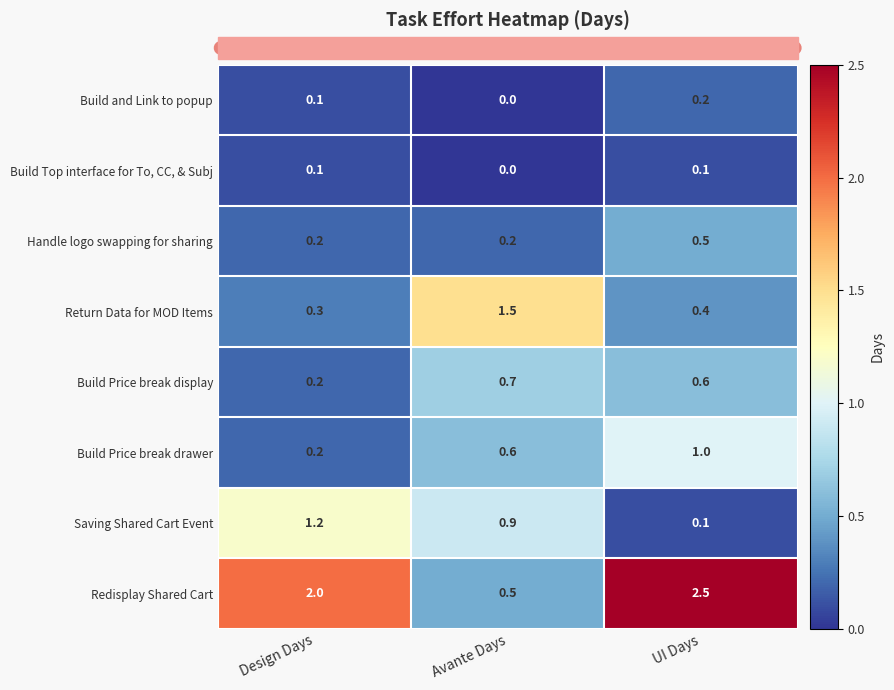

What is the greatest value displayed?

2.5